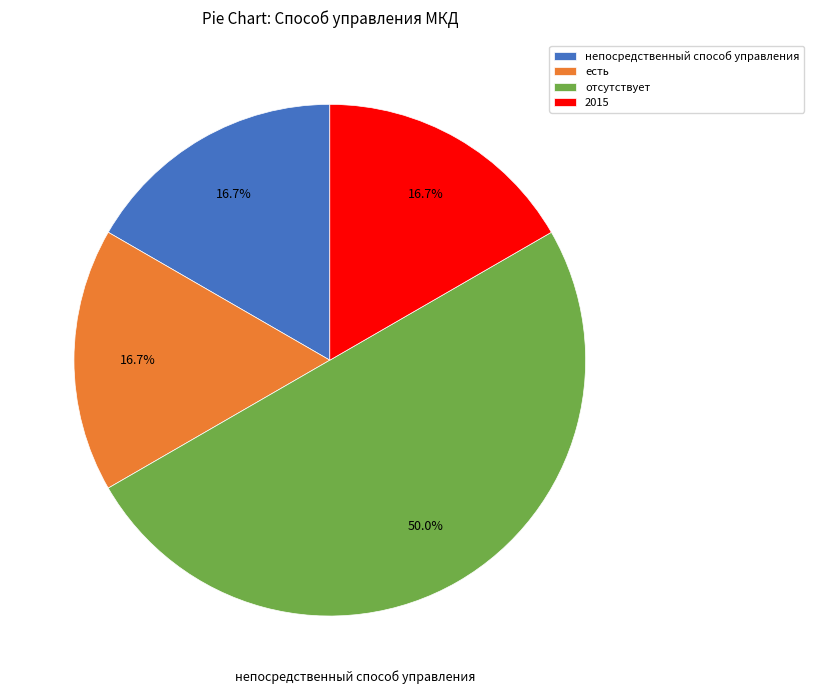

To the nearest percent, what portion does непосредственный способ управления represent?

17%